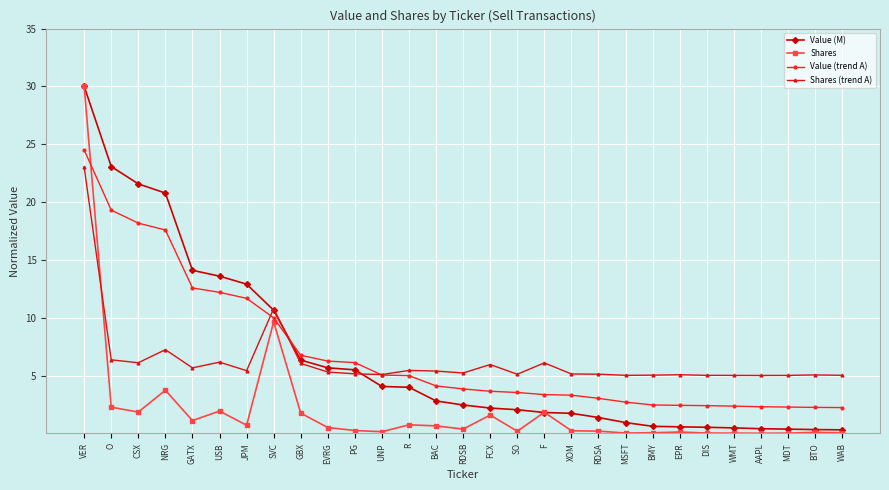

What is the label of the 6th point from the right?

DIS